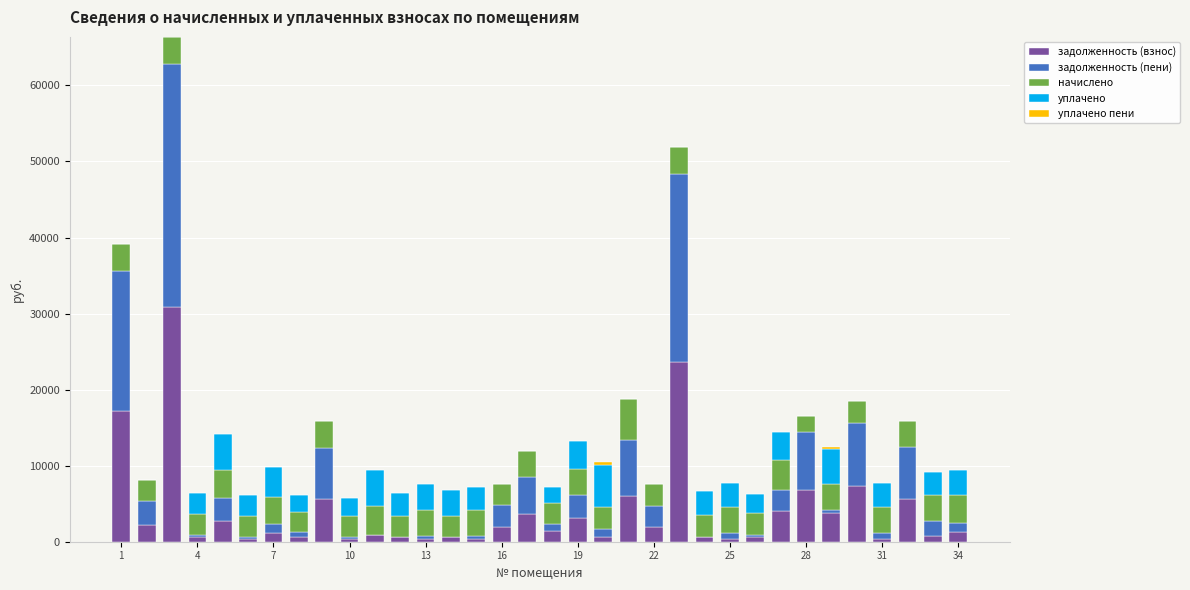

What is the maximum value for задолженность (взнос)?

30831.3